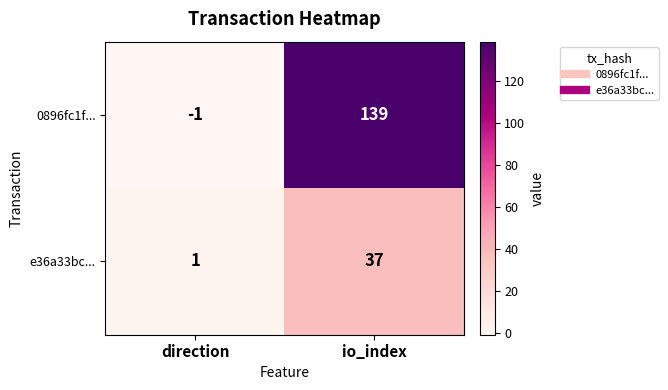

What is the difference between the e36a33bc... values at direction and io_index?

36